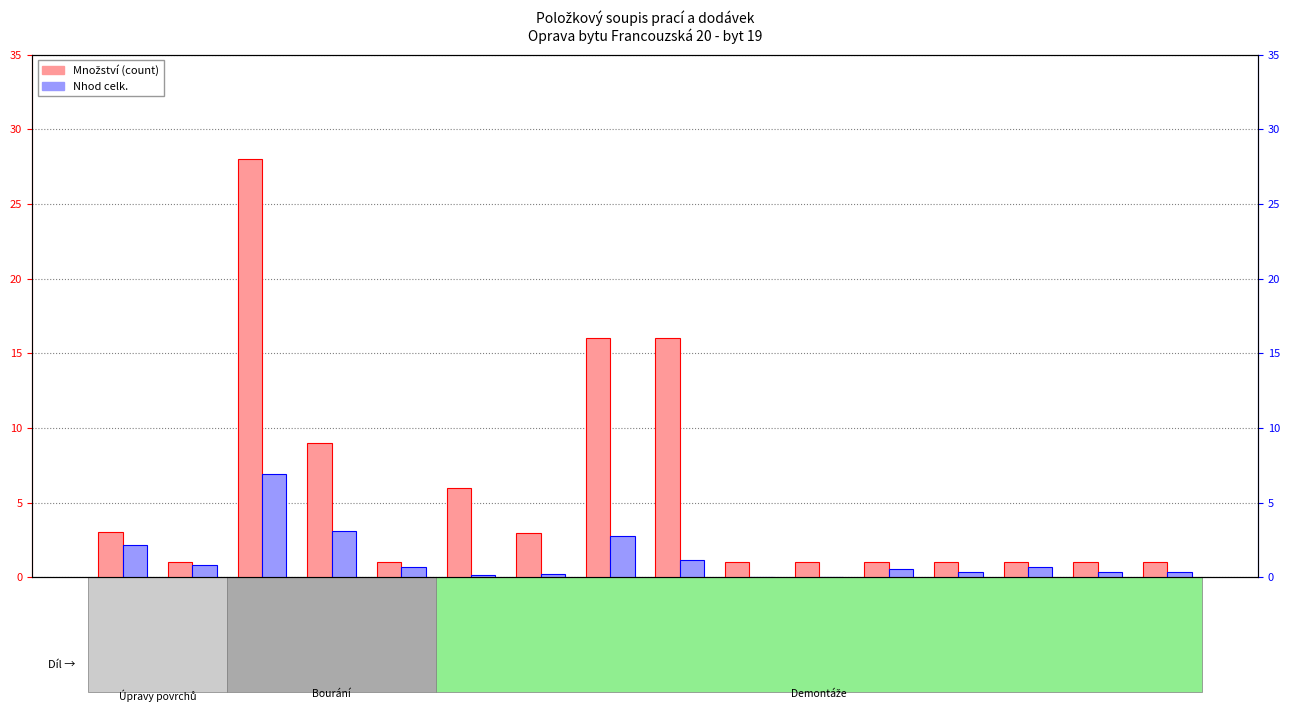

What is the maximum value shown in the chart?

28.0